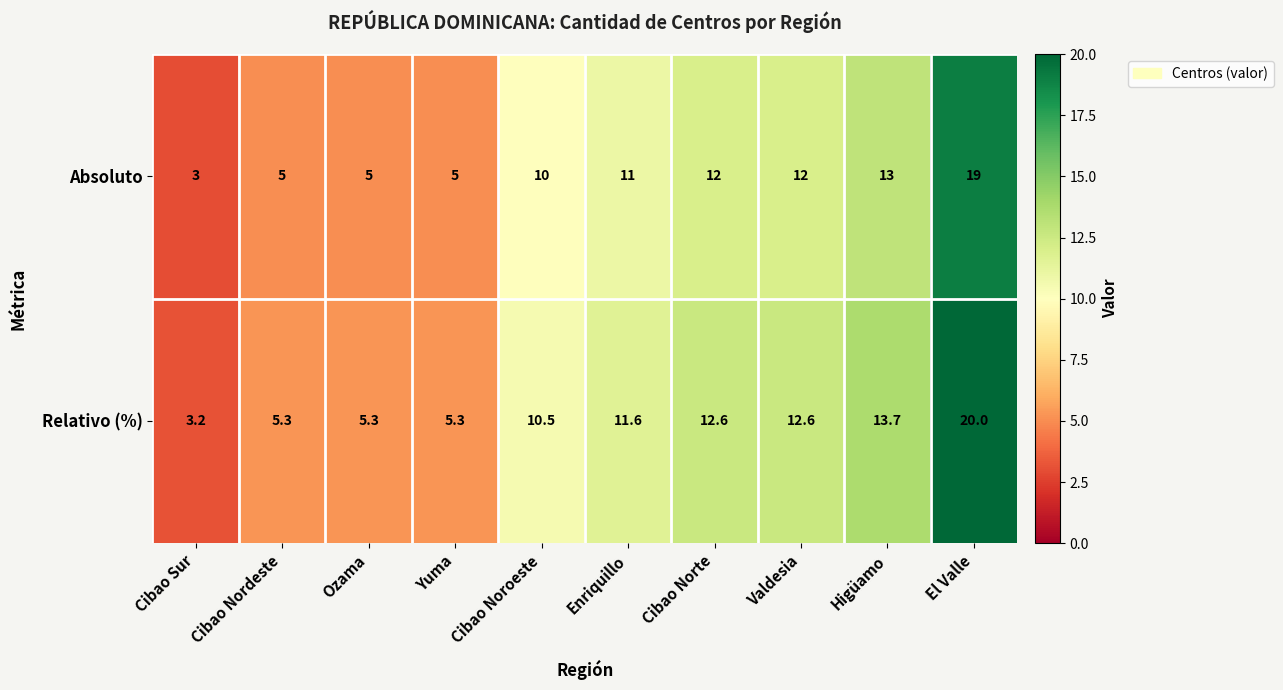

At which label does Relativo (%) first exceed 11?

Enriquillo